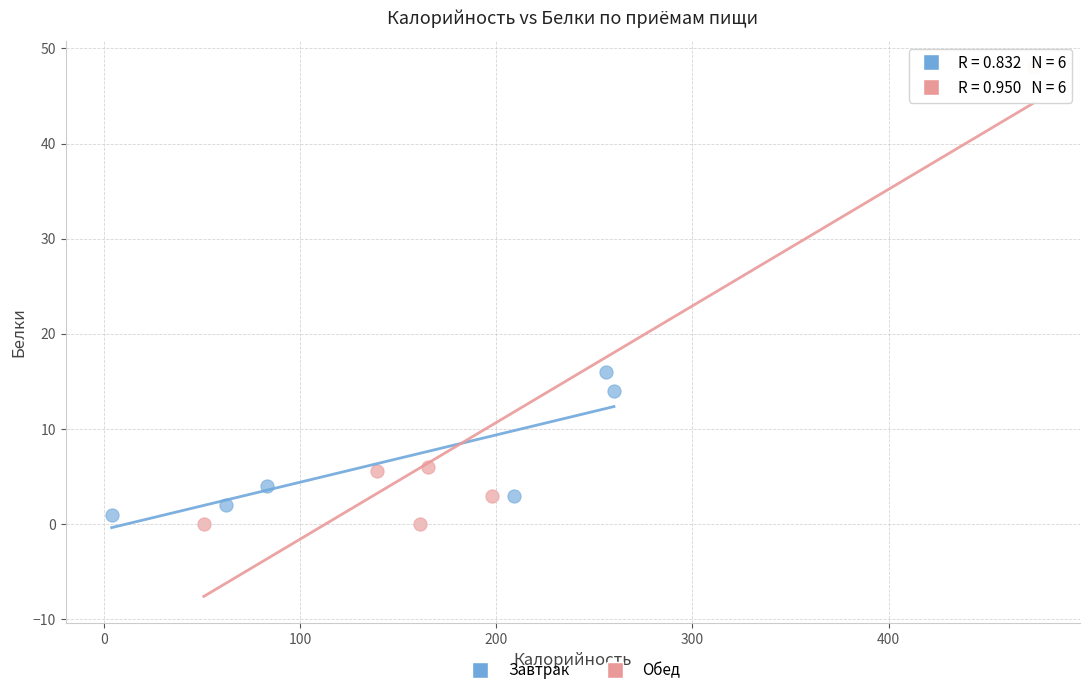

Which series contains the highest Y value?

Обед